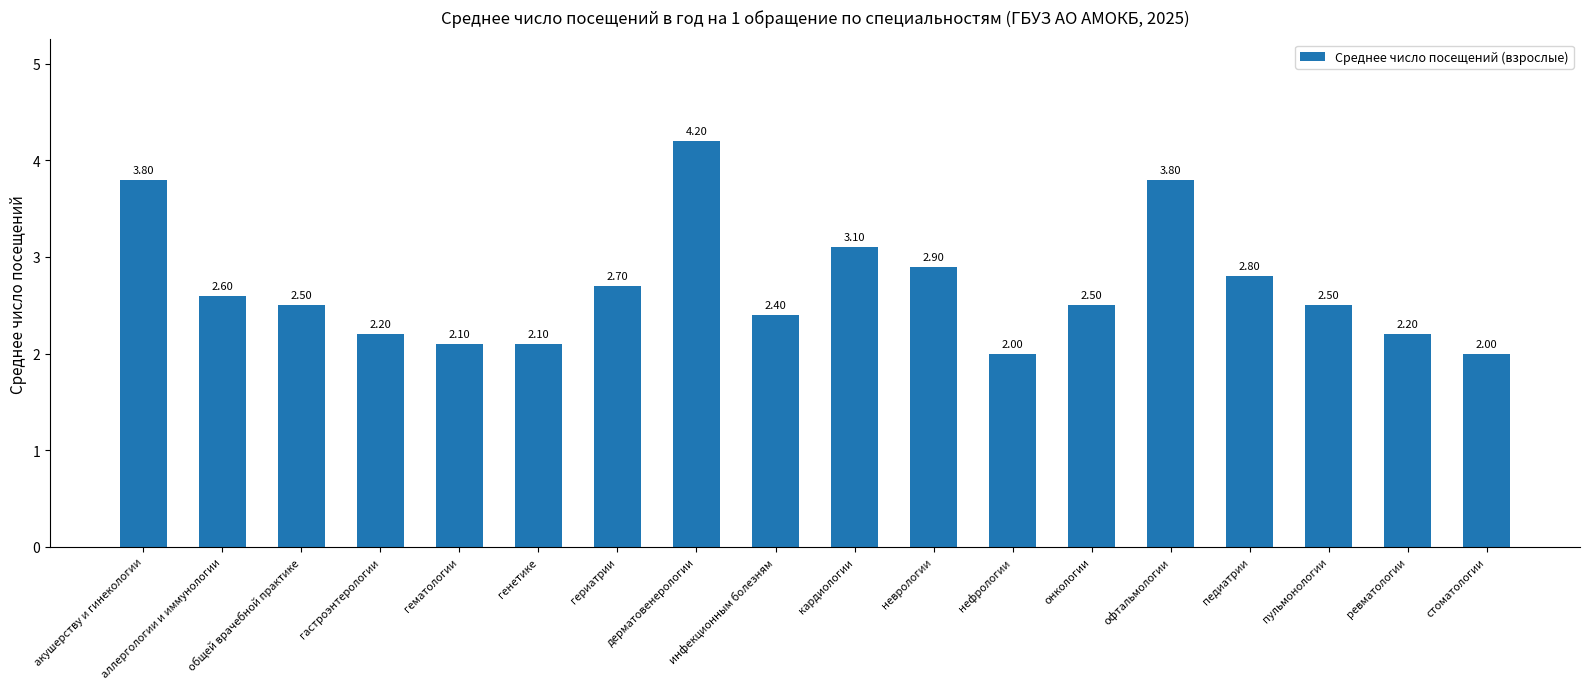

At which category does the chart reach its peak across all series?

дерматовенерологии